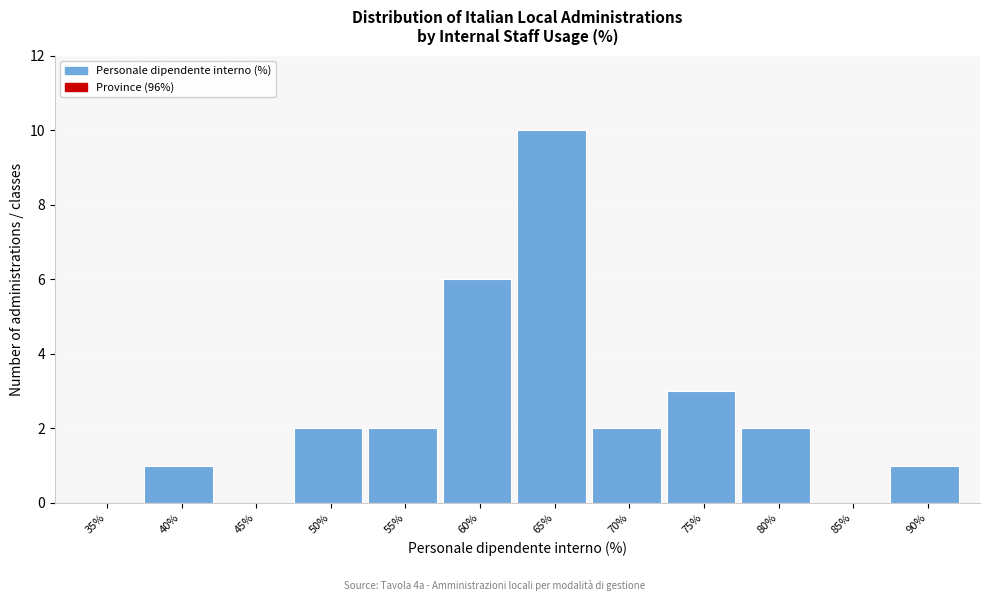

Reading right to left, list all the values displayed in this chart.

90%=1	85%=0	80%=2	75%=3	70%=2	65%=10	60%=6	55%=2	50%=2	45%=0	40%=1	35%=0